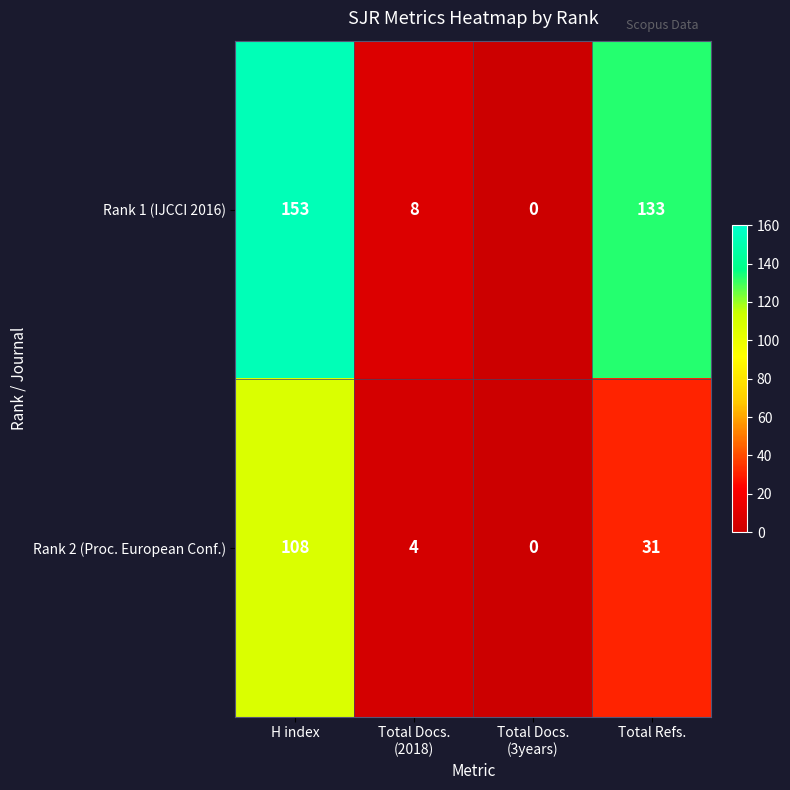

Between H index and Total Docs.
(2018), which series saw the biggest shift?

Rank 1 (IJCCI 2016)